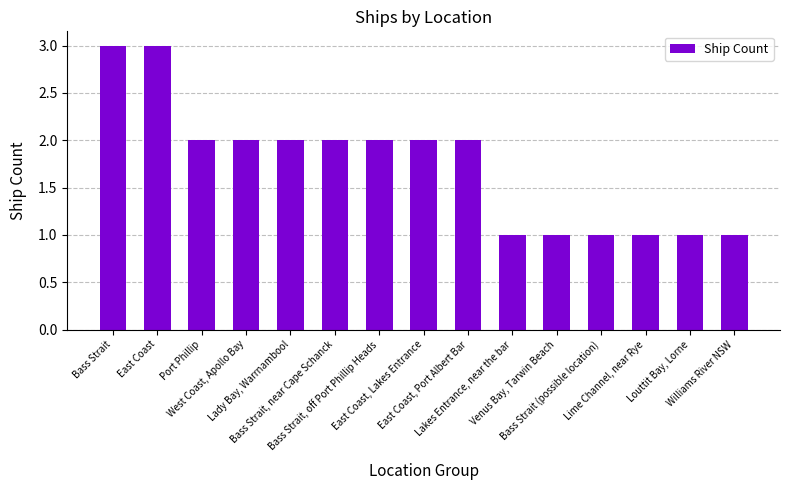

Reading left to right, extract all data points from this chart.

3	3	2	2	2	2	2	2	2	1	1	1	1	1	1